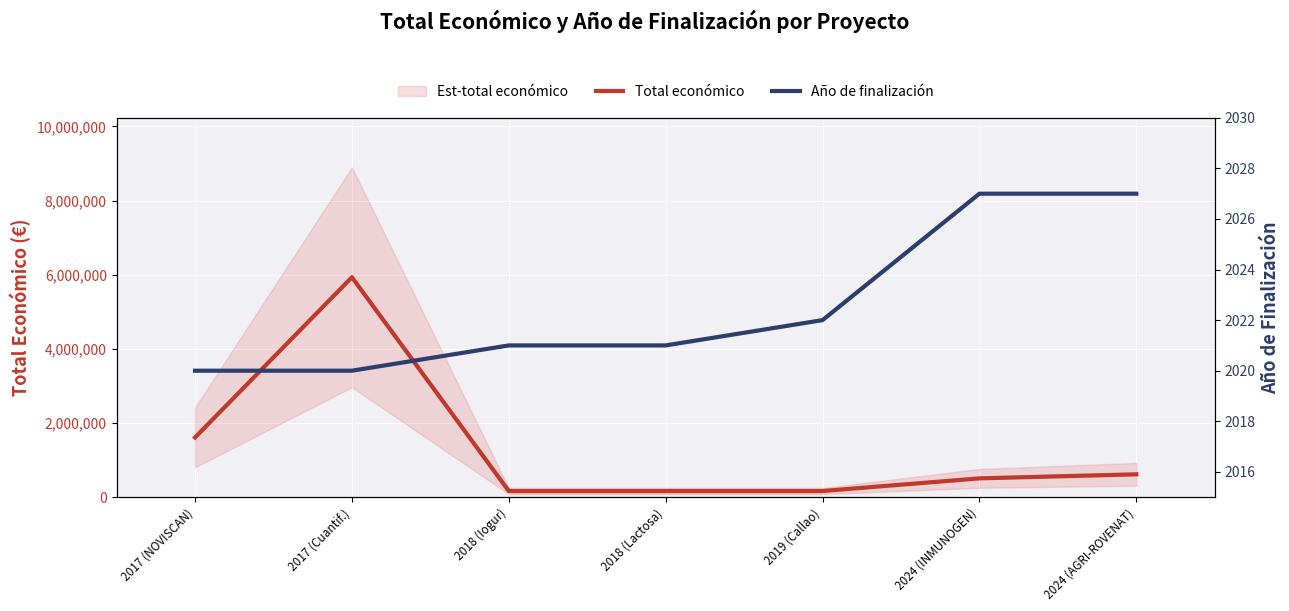

Where does the Total económico series first go above 506703?

2017 (NOVISCAN)